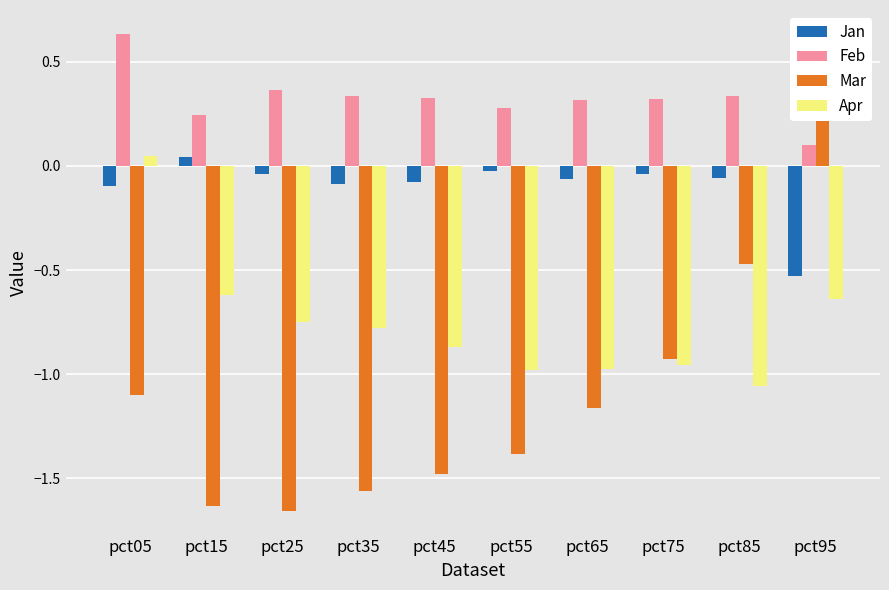

The value of Feb at pct35 is 0.3. True or false?

True